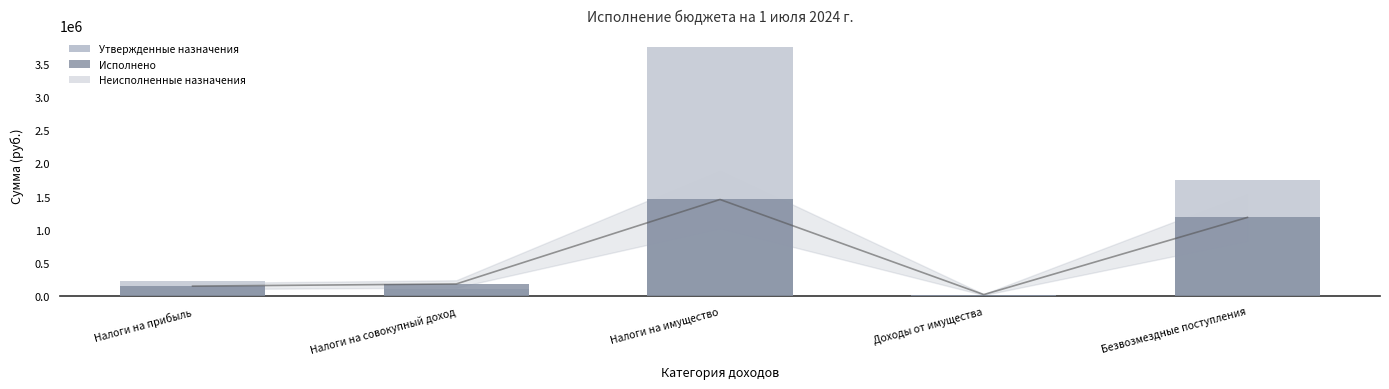

What is the approximate value of Исполнено at Налоги на совокупный доход?

184844.7